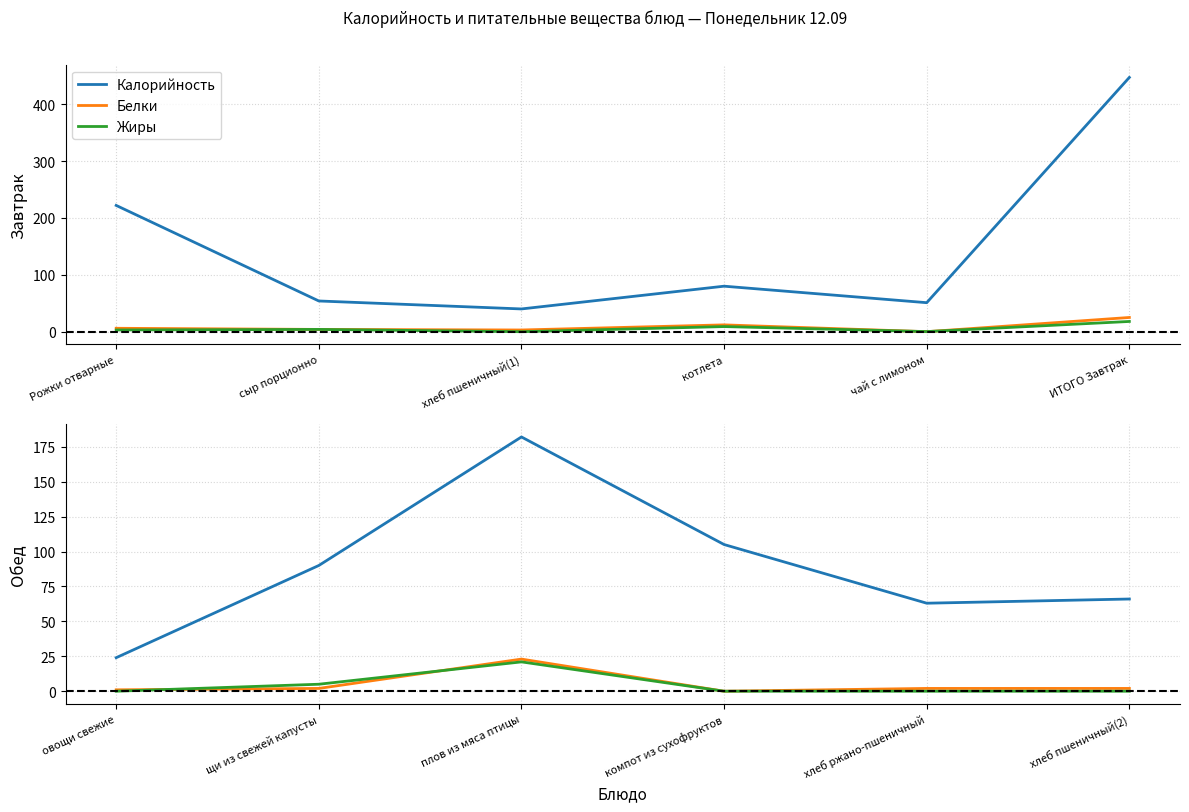

The value of Жиры at овощи свежие is 14. True or false?

False